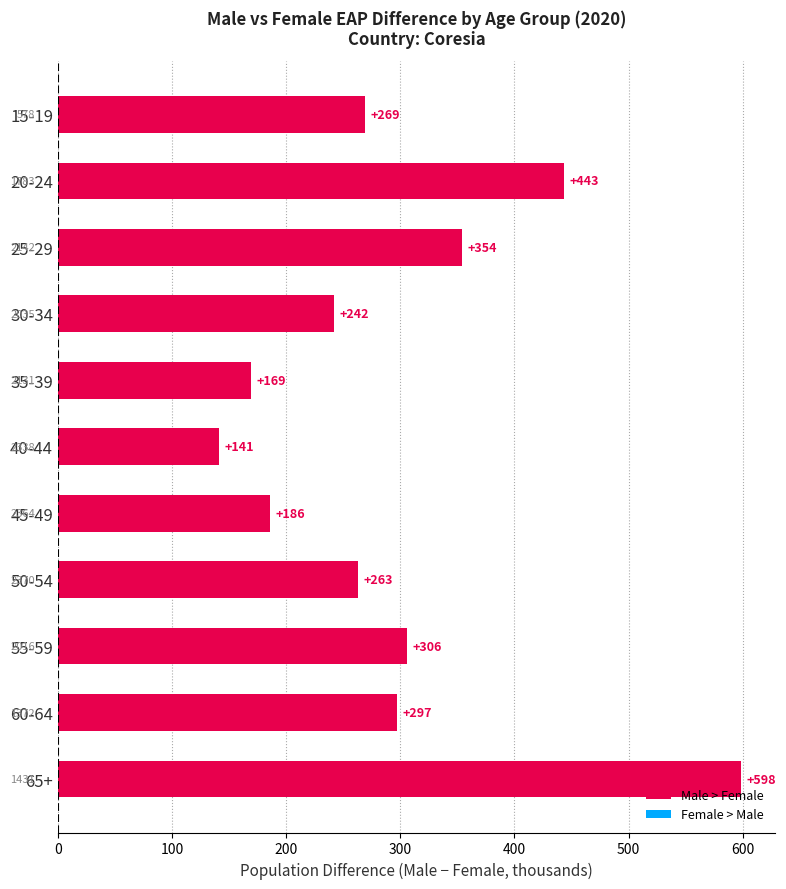

Is it true that the value at 60-64 is 527.6?

False